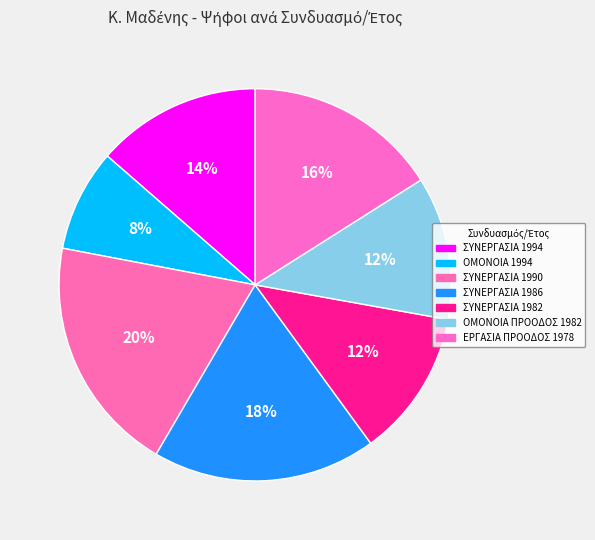

How many segments does this pie chart have?

7